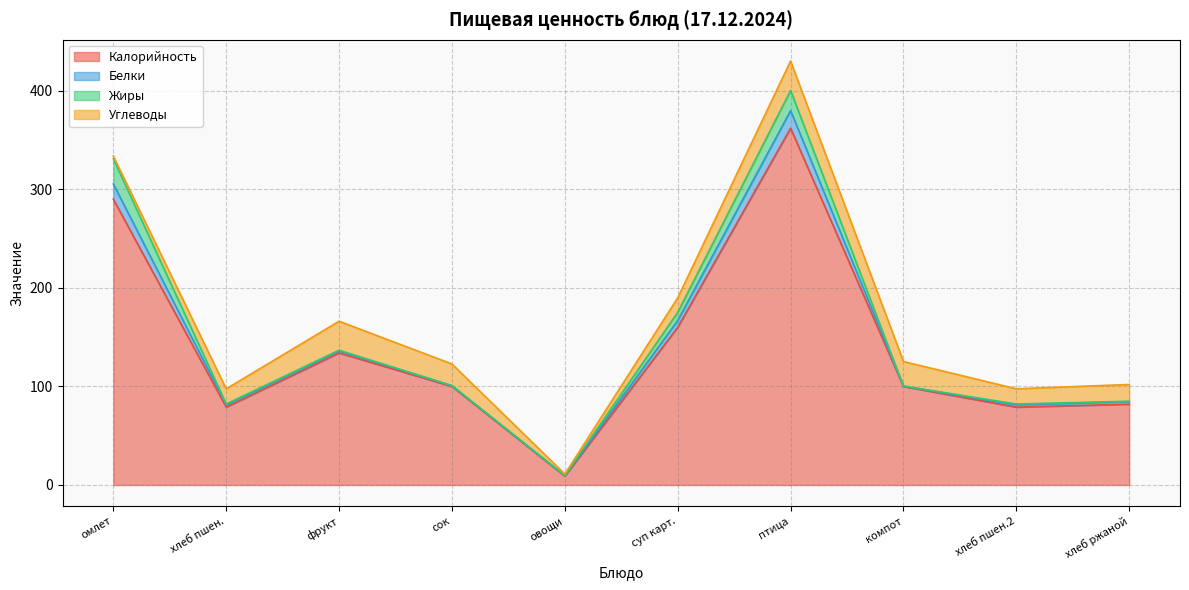

Is it true that Калорийность equals 121.6 at хлеб ржаной?

False